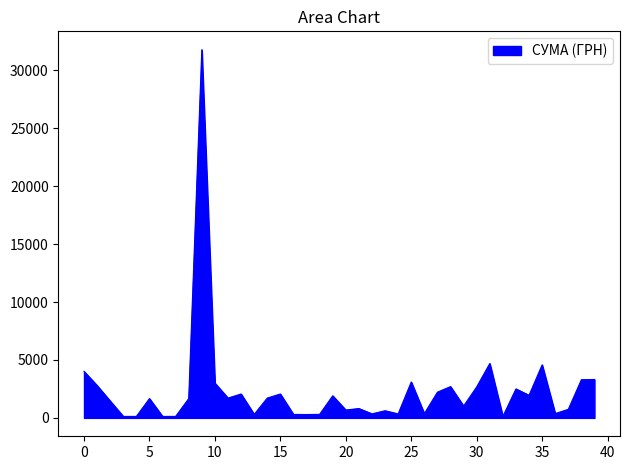

What is the maximum value shown in the chart?

31782.9